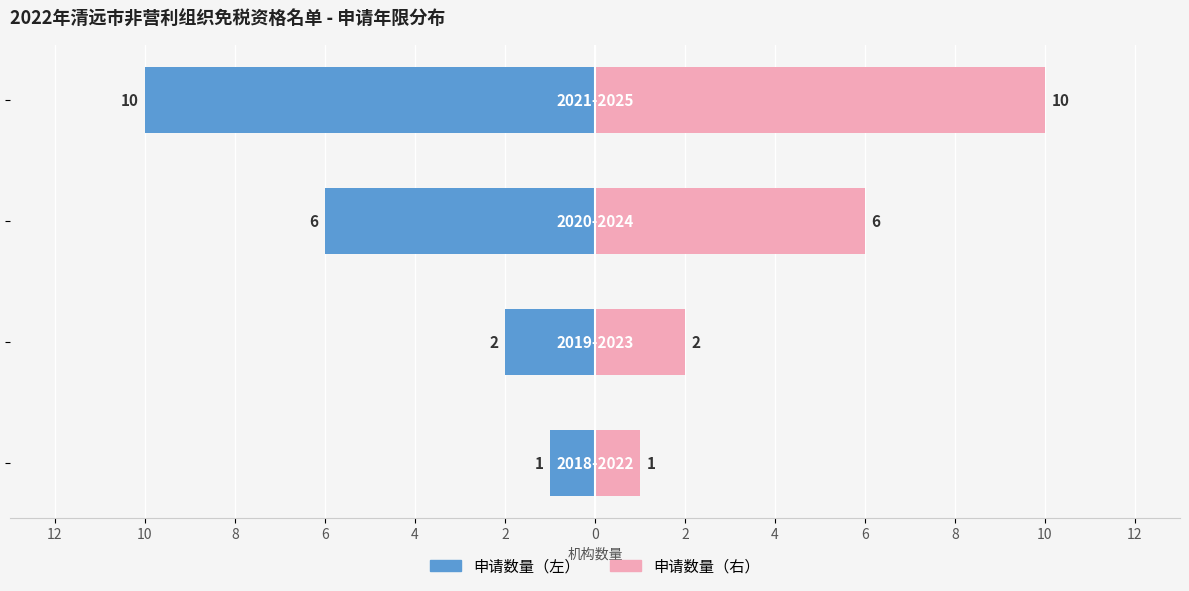

What is the highest value of the 申请数量（右） series?

10